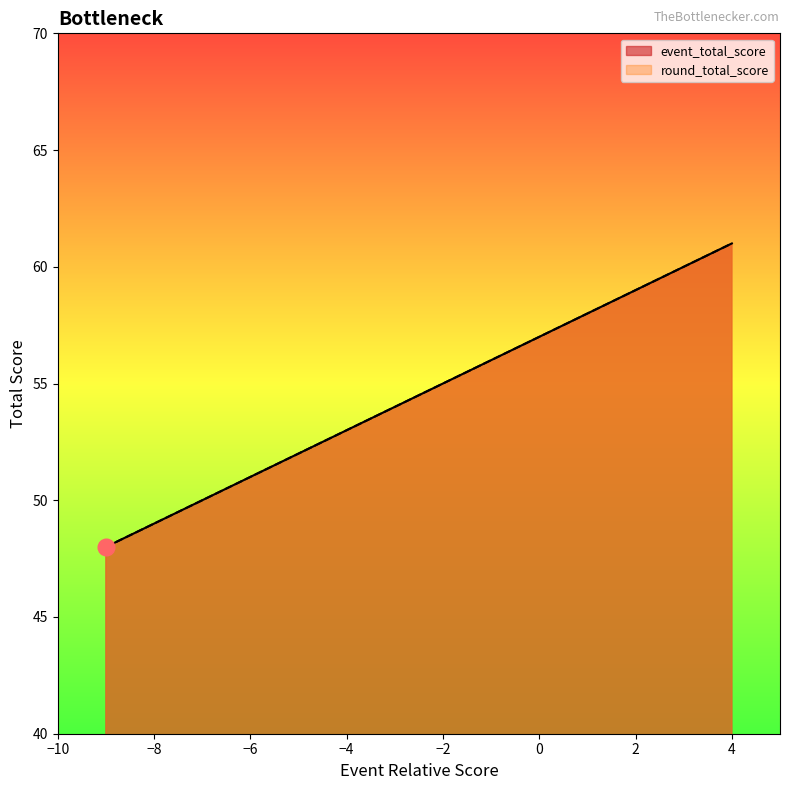

True or false: event_total_score and round_total_score cross at least once.

False